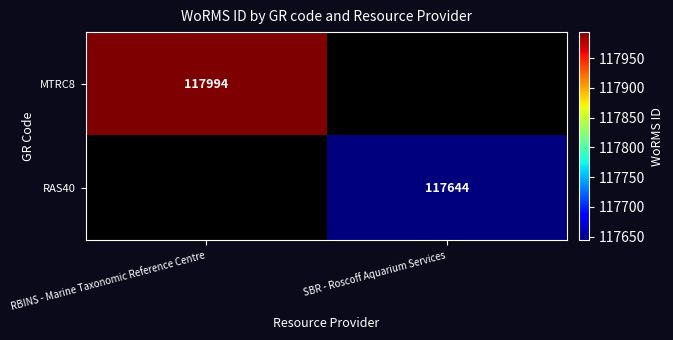

Is the value of RAS40 at SBR - Roscoff Aquarium Services greater than the value of MTRC8 at RBINS - Marine Taxonomic Reference Centre?

No